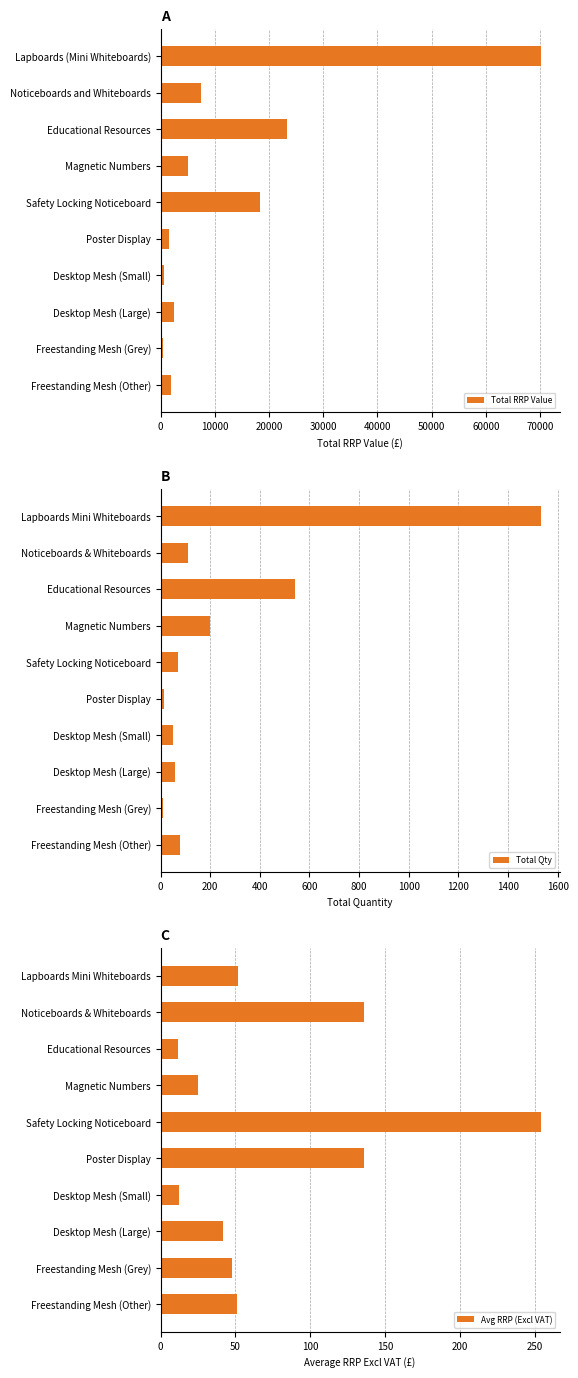

The value of Avg RRP (Excl VAT) at Lapboards Mini Whiteboards is 23.2. True or false?

False